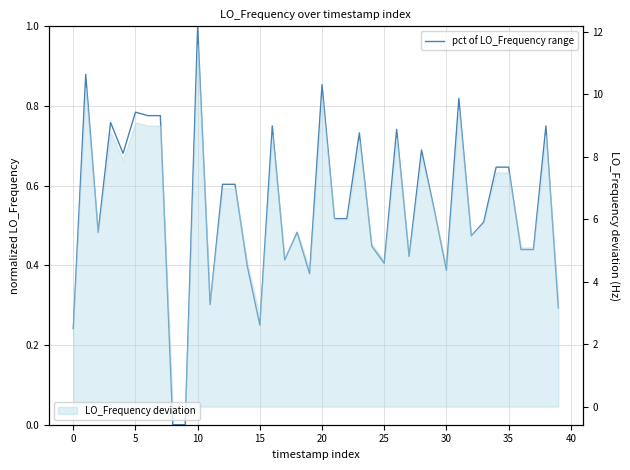

The chart shows a value of 0.5 at 32. True or false?

True